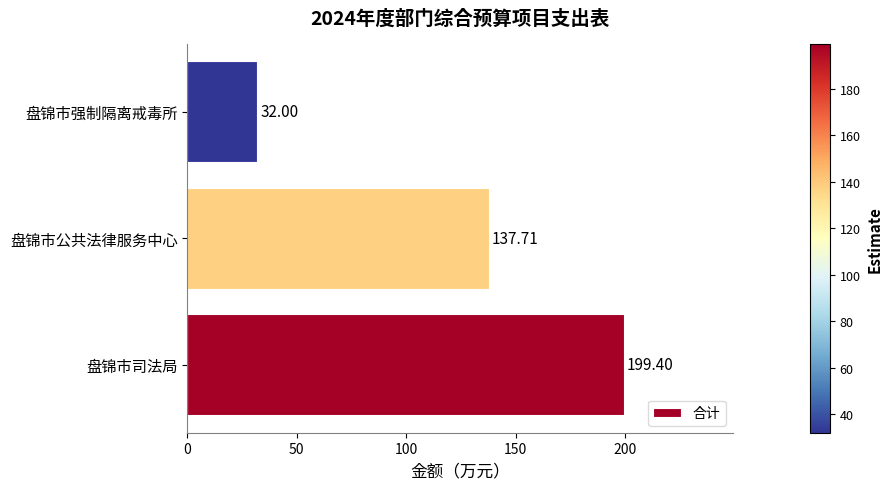

How many data points does each series have?

3